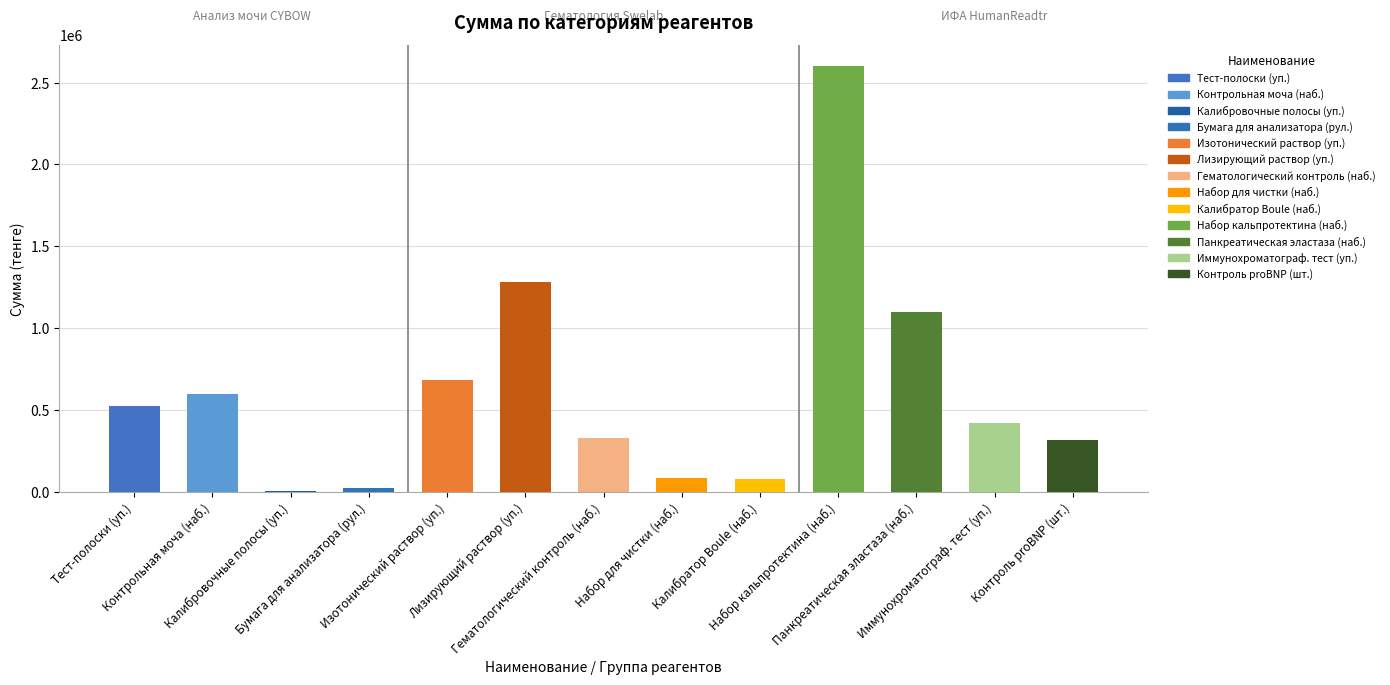

How many data points does each series have?

13